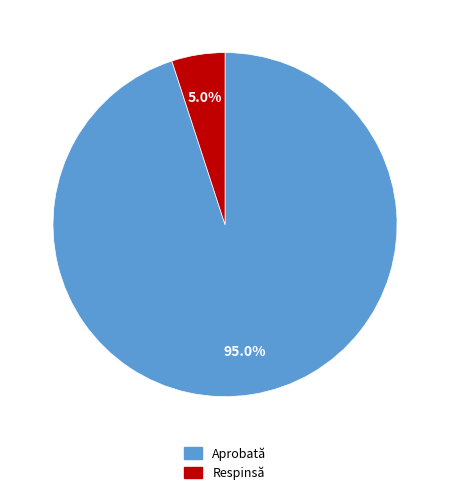

Do Aprobată and Respinsă together represent more than half of the pie?

Yes